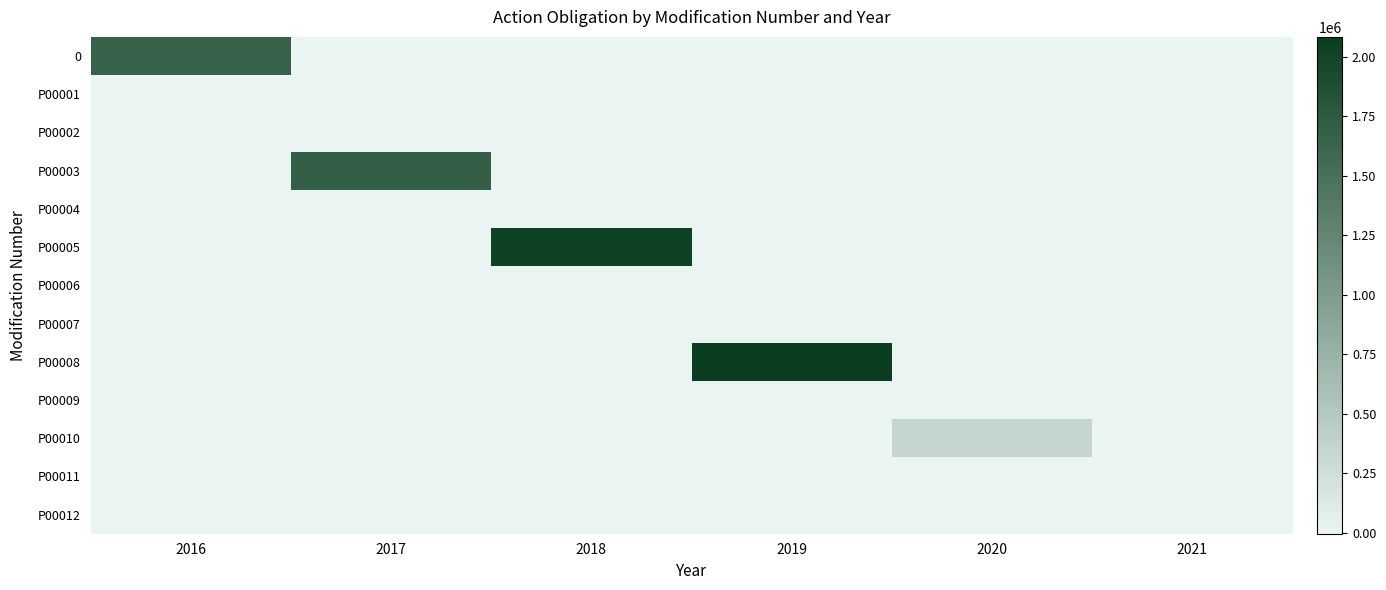

Reading left to right, transcribe all the data shown in this chart.

0: 2016=1656024.3	2017=0.0	2018=0.0	2019=0.0	2020=0.0	2021=0.0
P00001: 2016=0.0	2017=0.0	2018=0.0	2019=0.0	2020=0.0	2021=0.0
P00002: 2016=0.0	2017=0.0	2018=0.0	2019=0.0	2020=0.0	2021=0.0
P00003: 2016=0.0	2017=1697390.7	2018=0.0	2019=0.0	2020=0.0	2021=0.0
P00004: 2016=0.0	2017=0.0	2018=0.0	2019=0.0	2020=0.0	2021=0.0
P00005: 2016=0.0	2017=0.0	2018=2033763.2	2019=0.0	2020=0.0	2021=0.0
P00006: 2016=0.0	2017=0.0	2018=0.0	2019=0.0	2020=0.0	2021=0.0
P00007: 2016=0.0	2017=0.0	2018=0.0	2019=0.0	2020=0.0	2021=0.0
P00008: 2016=0.0	2017=0.0	2018=0.0	2019=2084585.6	2020=0.0	2021=0.0
P00009: 2016=0.0	2017=0.0	2018=0.0	2019=0.0	2020=0.0	2021=0.0
P00010: 2016=0.0	2017=0.0	2018=0.0	2019=0.0	2020=343152.0	2021=0.0
P00011: 2016=0.0	2017=0.0	2018=0.0	2019=0.0	2020=0.0	2021=0.0
P00012: 2016=0.0	2017=0.0	2018=0.0	2019=0.0	2020=0.0	2021=-3694.3